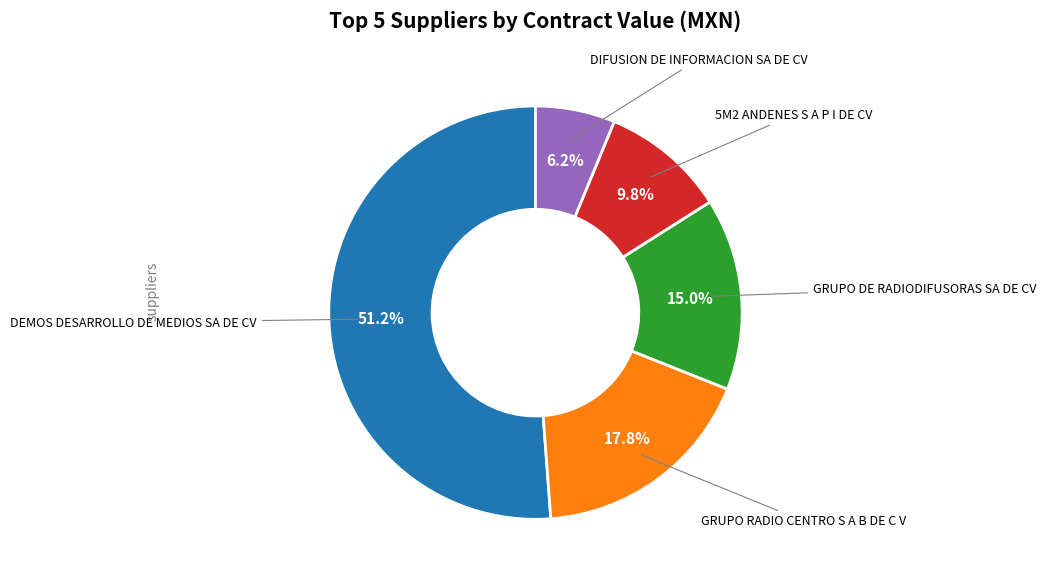

Is there any slice that represents more than half of the pie?

Yes